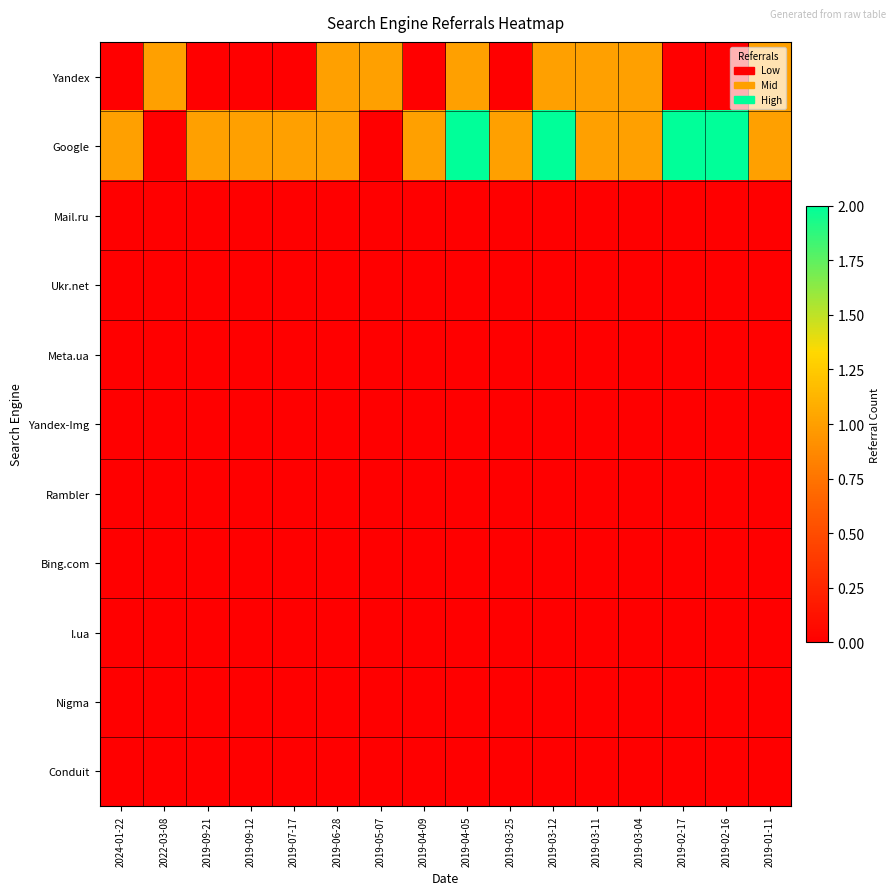

What is the difference between the highest and lowest values at 2019-03-04?

1